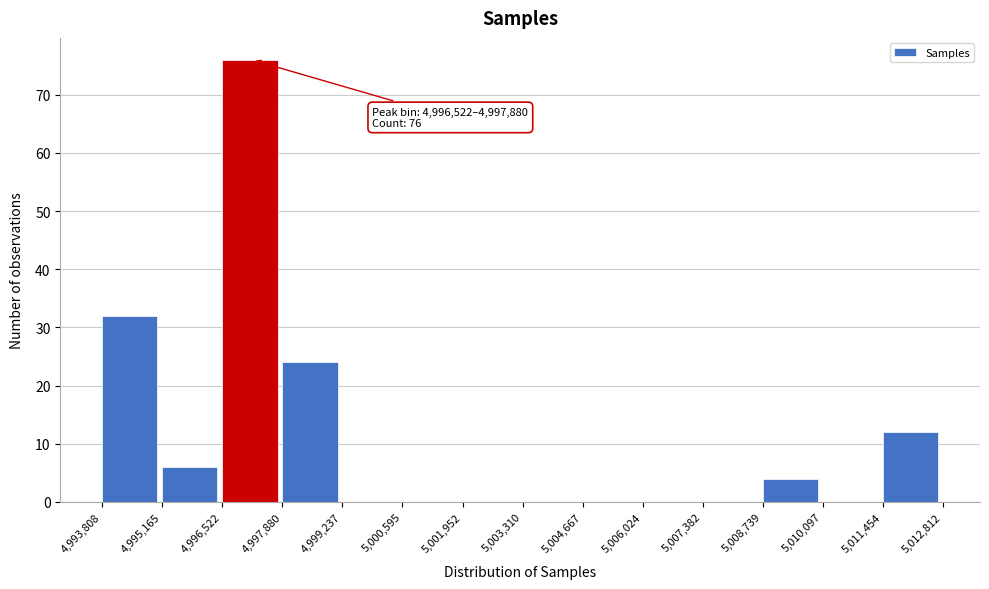

Which range on the x-axis has the tallest bar?

4,996,522 to 4,997,880